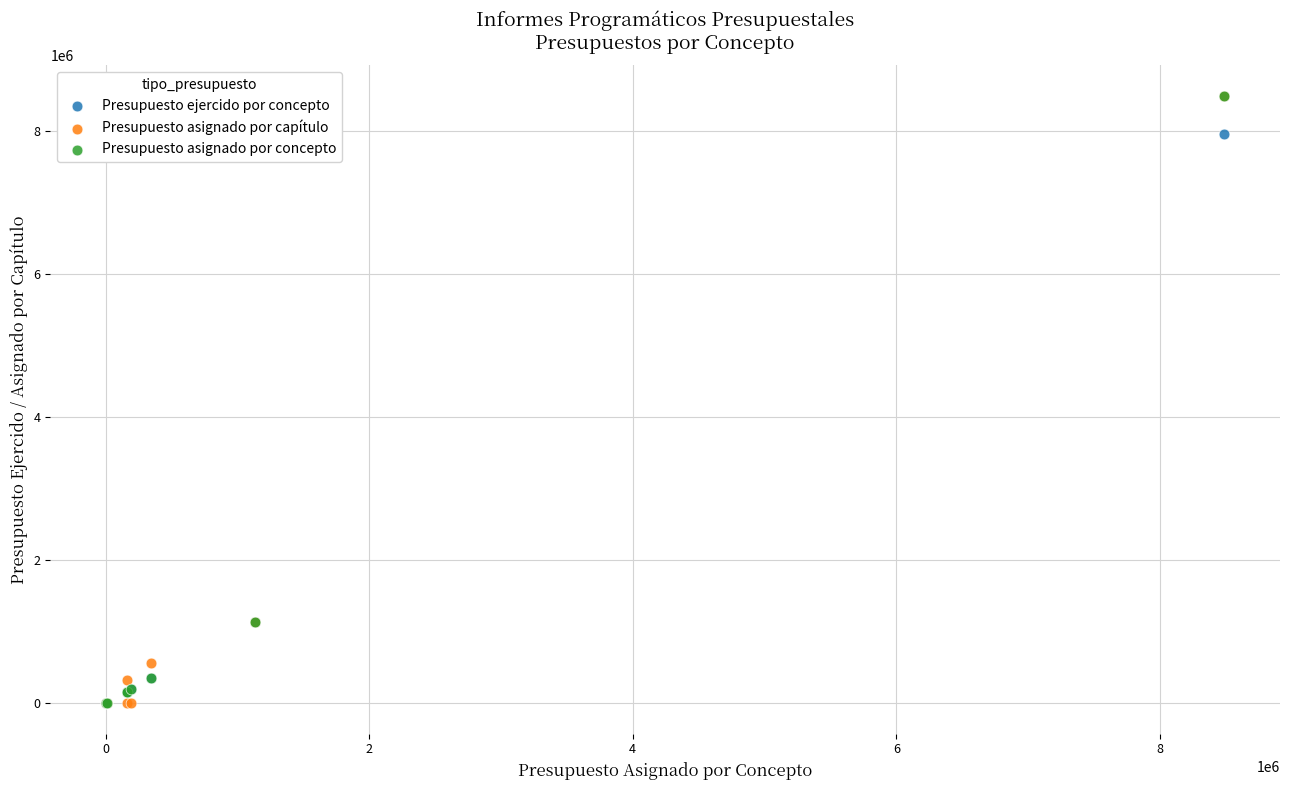

What are all the series names shown in the legend?

Presupuesto ejercido por concepto, Presupuesto asignado por capítulo, Presupuesto asignado por concepto